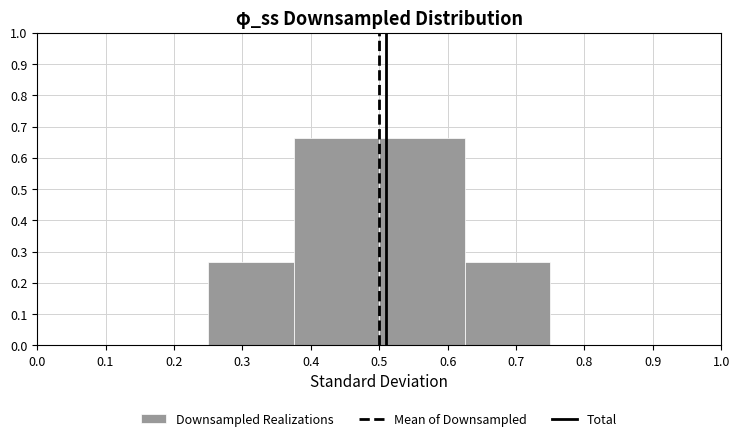

Reading left to right, transcribe this chart: for each bar, give the range it covers on the x-axis and its height. Neither the bar edges nor the heights are printed on the chart, so give them approximately, as read against the axes.

0.000 to 0.125: 0
0.125 to 0.250: 0
0.250 to 0.375: 0.27
0.375 to 0.500: 0.67
0.500 to 0.625: 0.67
0.625 to 0.750: 0.27
0.750 to 0.875: 0
0.875 to 1.000: 0